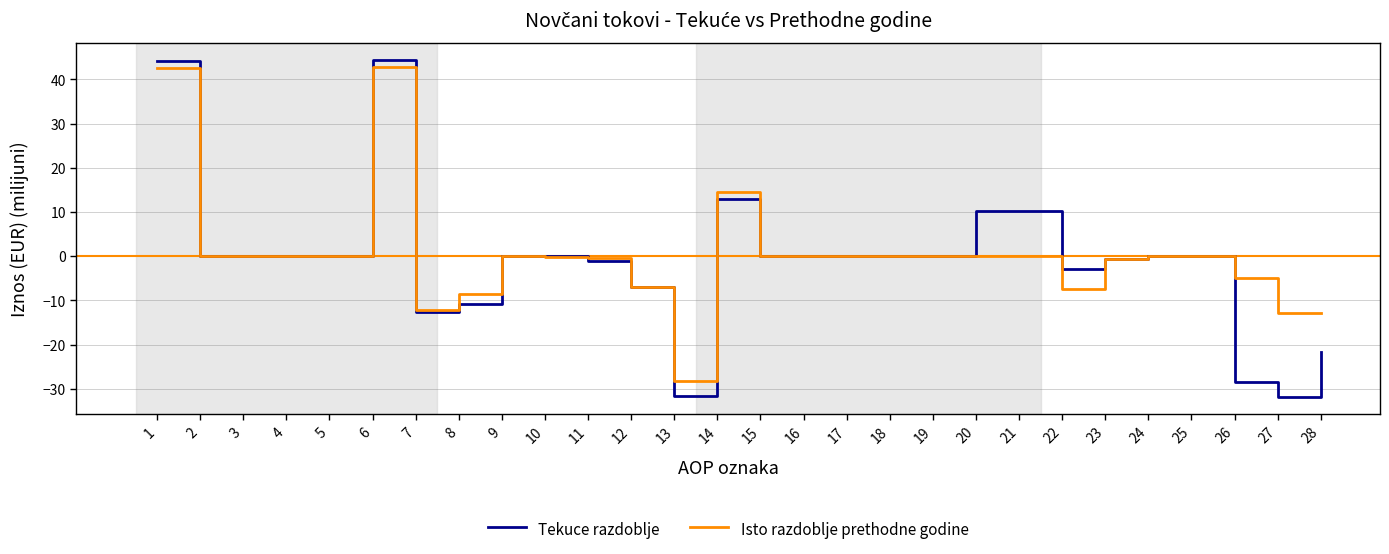

What is the maximum value shown in the chart?

44.4